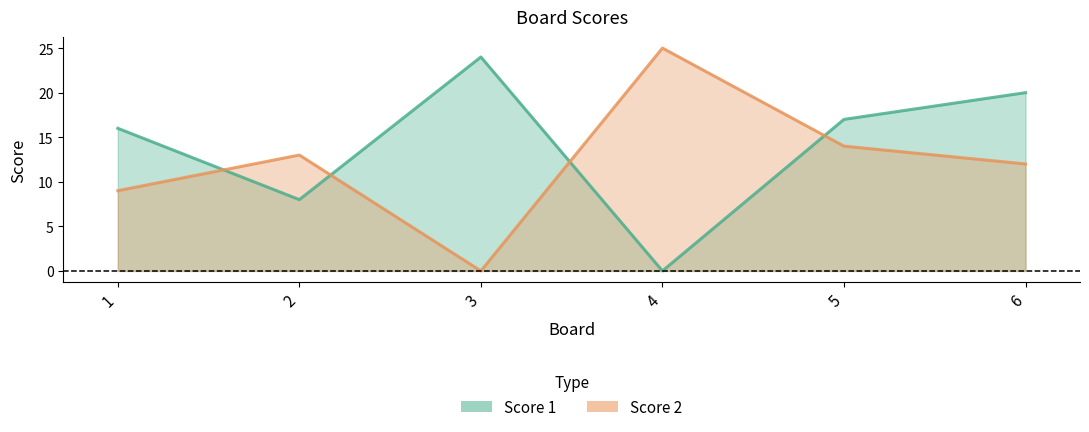

What is the value of the Score 2 point at the 5th from the left?

14